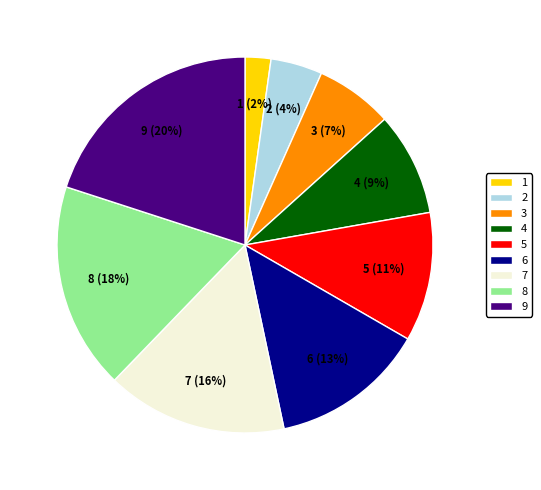

Rank the categories by value from lowest to highest.

1, 2, 3, 4, 5, 6, 7, 8, 9